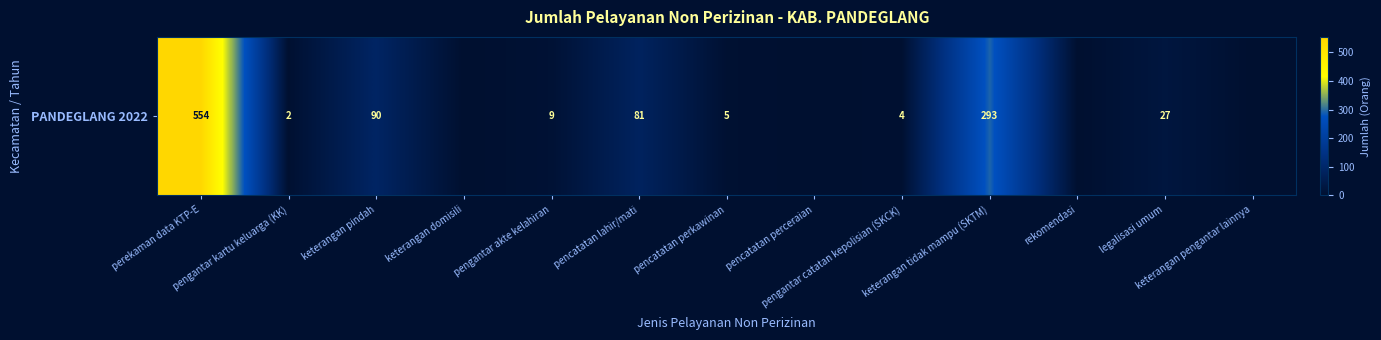

How many values are above zero?

9